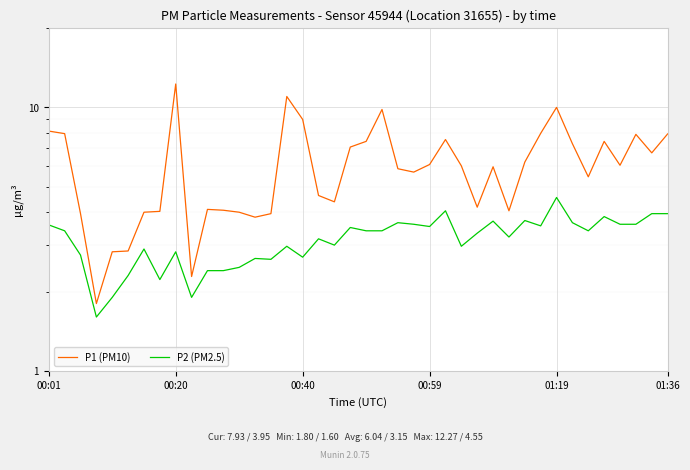

What is the average value of the P2 (PM2.5) series?

3.1